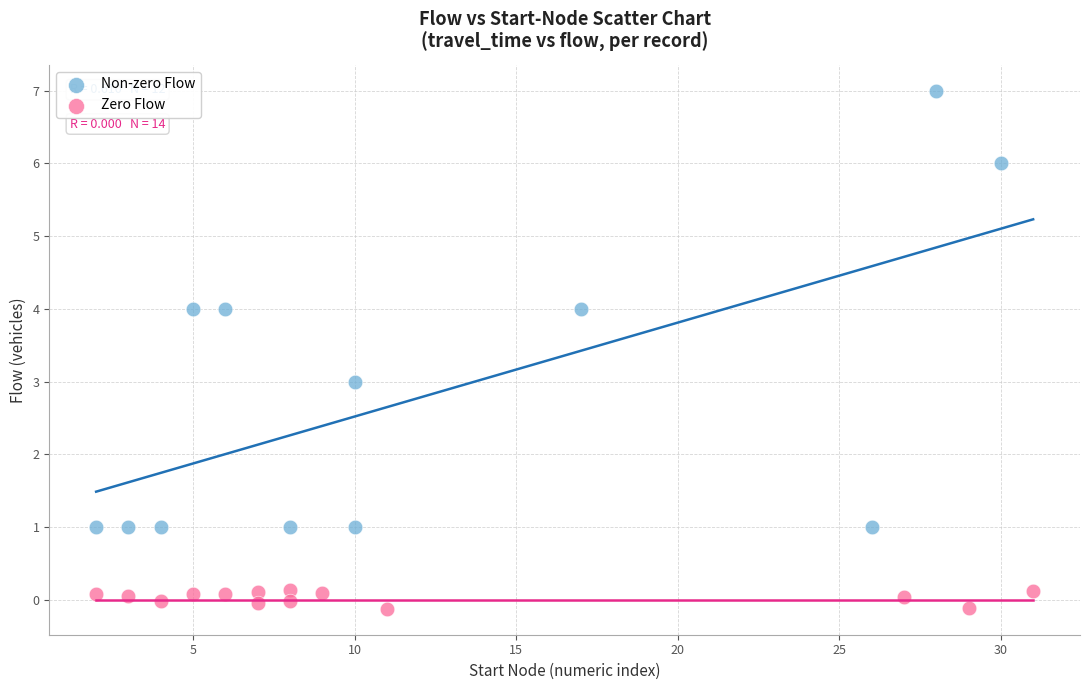

Which series reaches the maximum Y coordinate?

Non-zero Flow